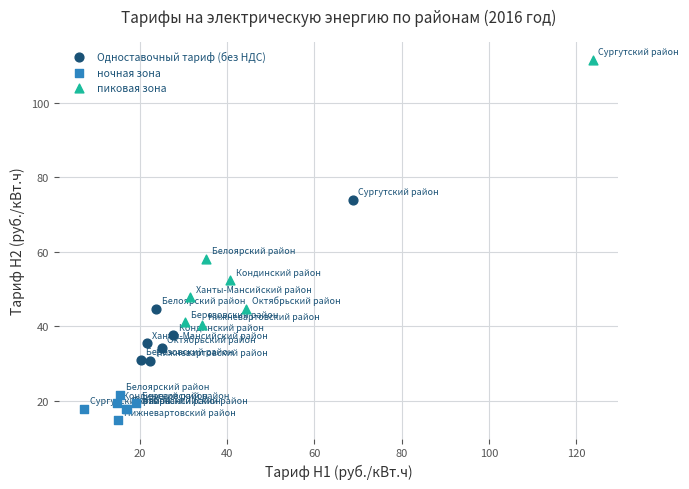

What are all the series names shown in the legend?

Одноставочный тариф (без НДС), ночная зона, пиковая зона